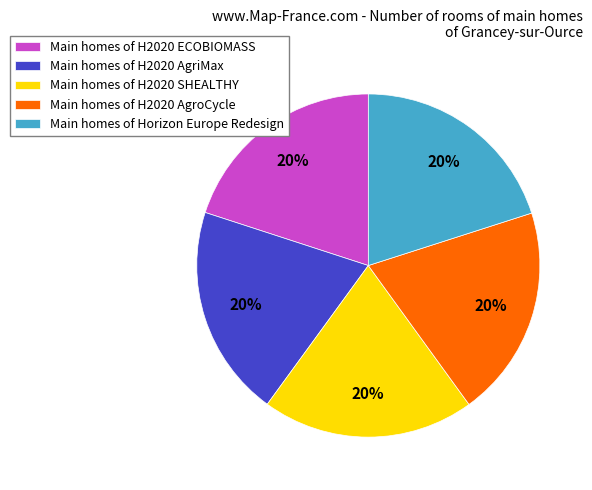

Is there any slice that represents more than half of the pie?

No